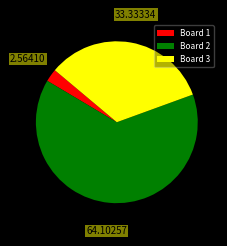

The Board 2 slice represents 77% of the pie. True or false?

False